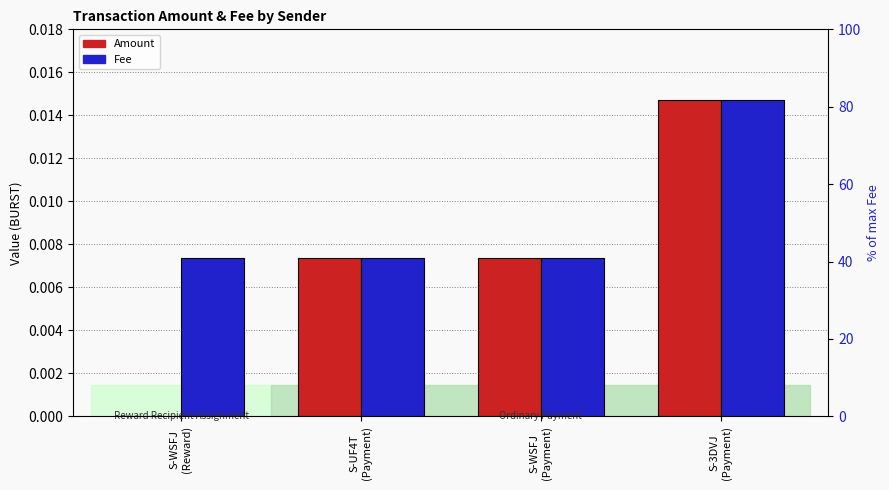

Reading right to left, extract all data points from this chart.

Amount: S-3DVJ
(Payment)=0.0	S-WSFJ
(Payment)=0.0	S-UF4T
(Payment)=0.0	S-WSFJ
(Reward)=0.0
Fee: S-3DVJ
(Payment)=0.0	S-WSFJ
(Payment)=0.0	S-UF4T
(Payment)=0.0	S-WSFJ
(Reward)=0.0